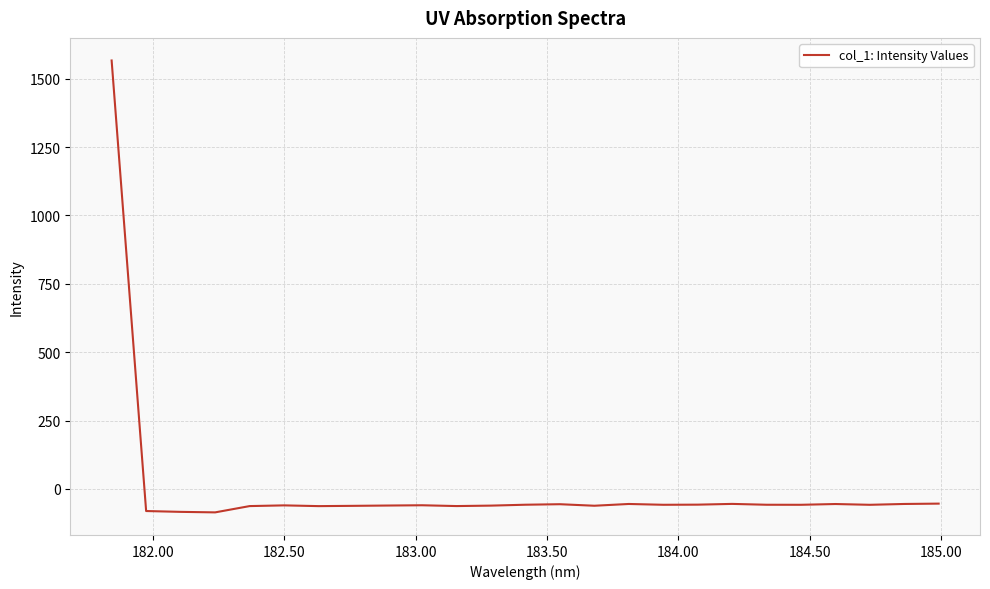

What is the difference between the maximum and minimum values?

1652.8